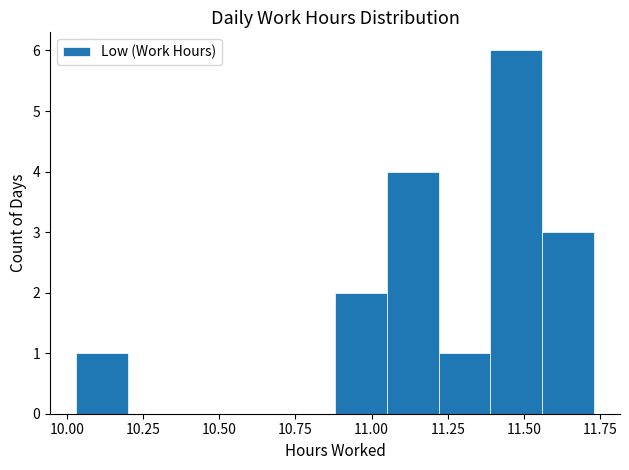

Read against the x-axis, roughly where is the centre of the tallest bar?

11.50